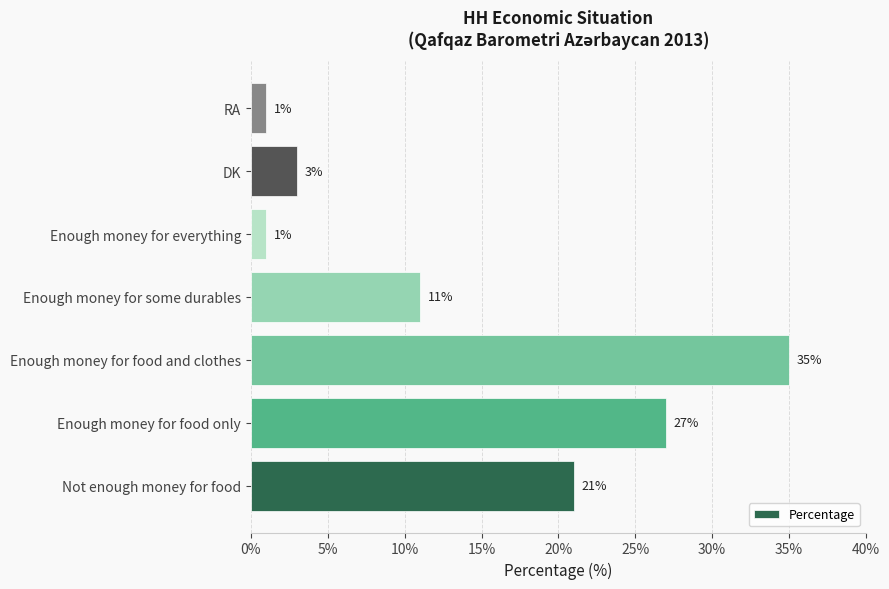

At which label is the value closest to 18?

Not enough money for food